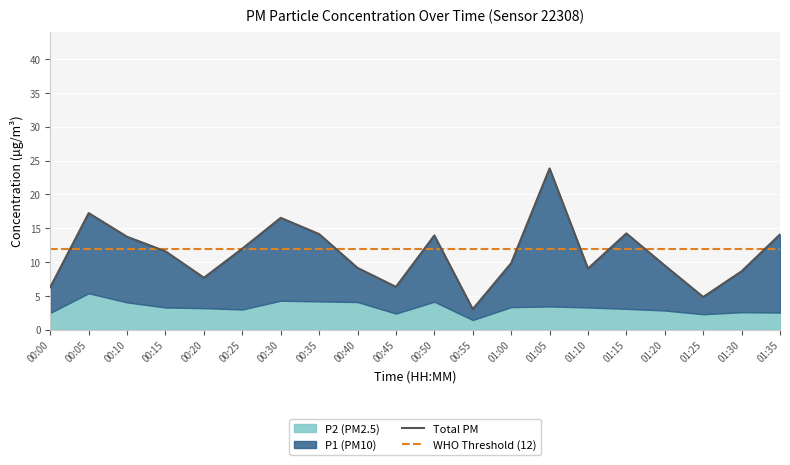

How many points are higher than both their immediate neighbors (excluding endpoints)?

5